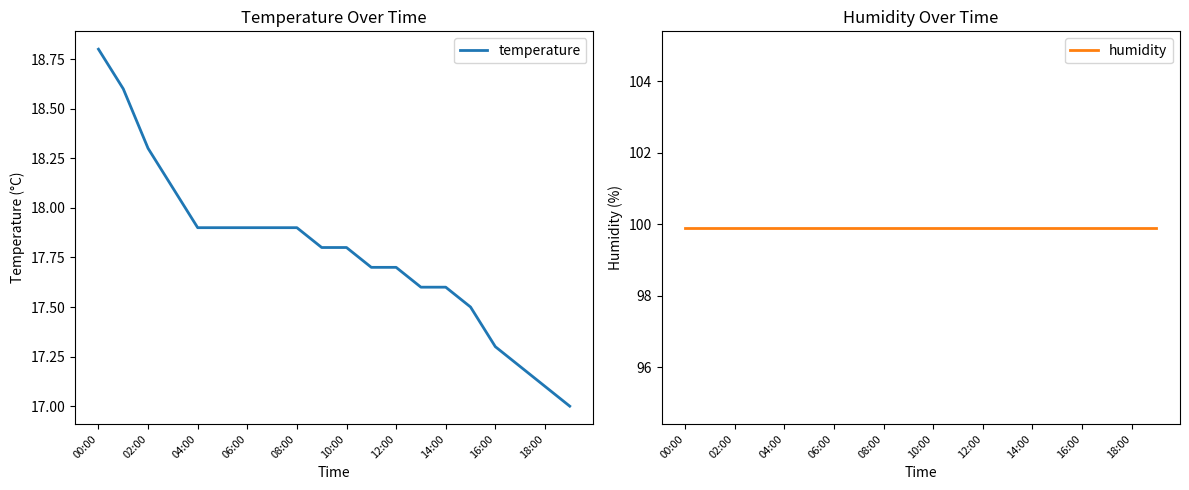

At which label does temperature reach its peak?

00:00